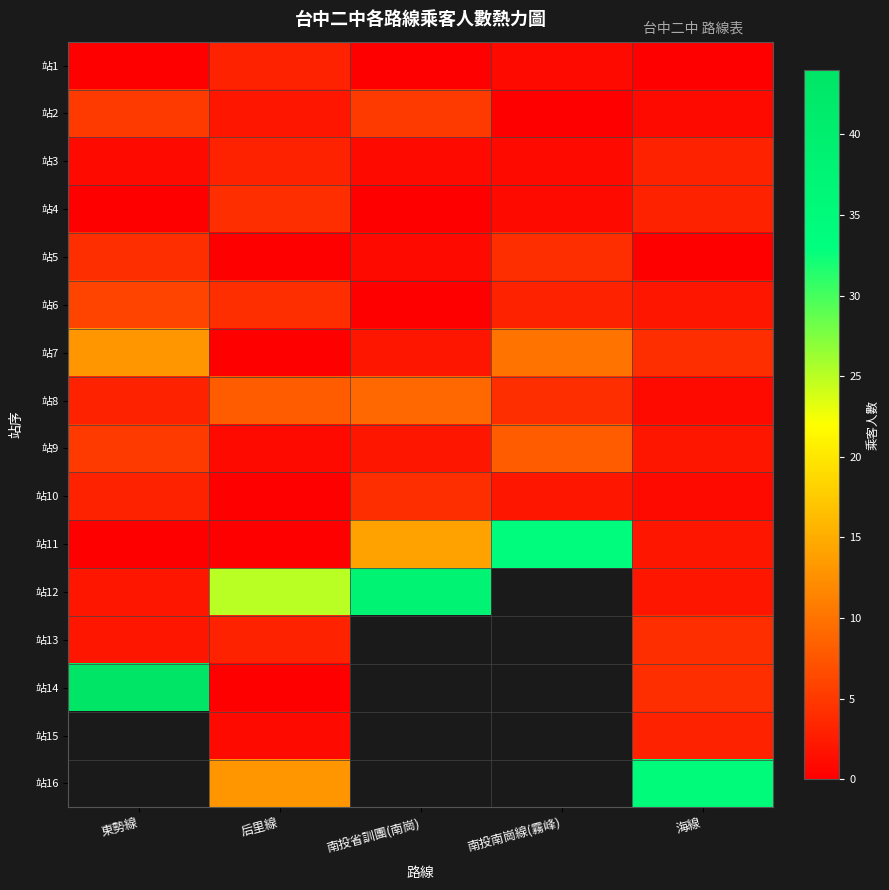

The 站8 series shows 9.0 at 南投省訓團(南崗). True or false?

True